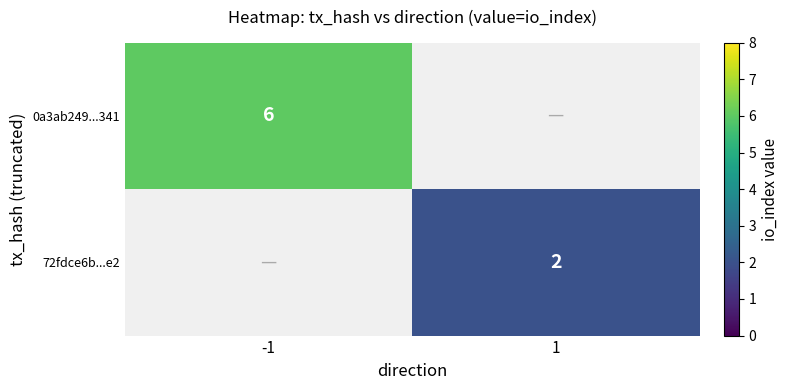

Is it true that 72fdce6b...e2 equals 2 at 1?

True